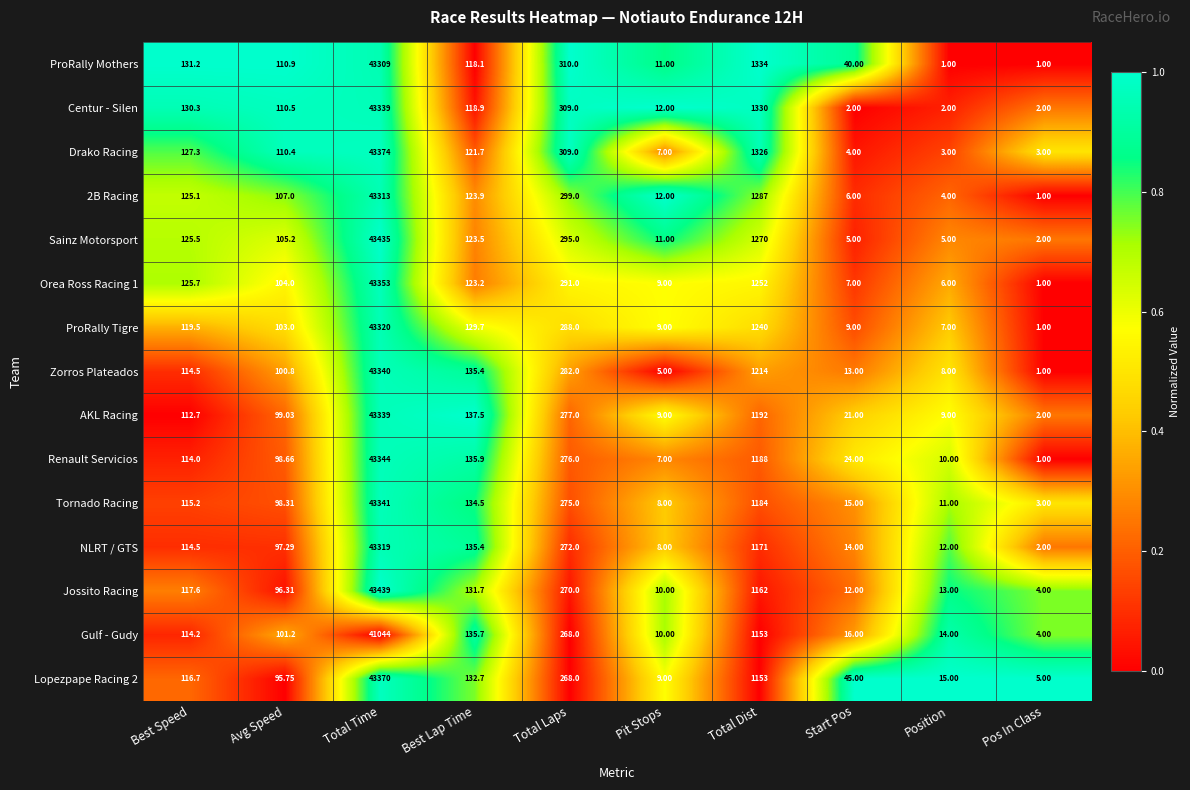

Which series has the largest total across all categories?

Drako Racing